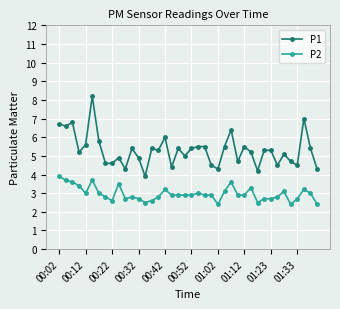

Which series has the largest total across all categories?

P1